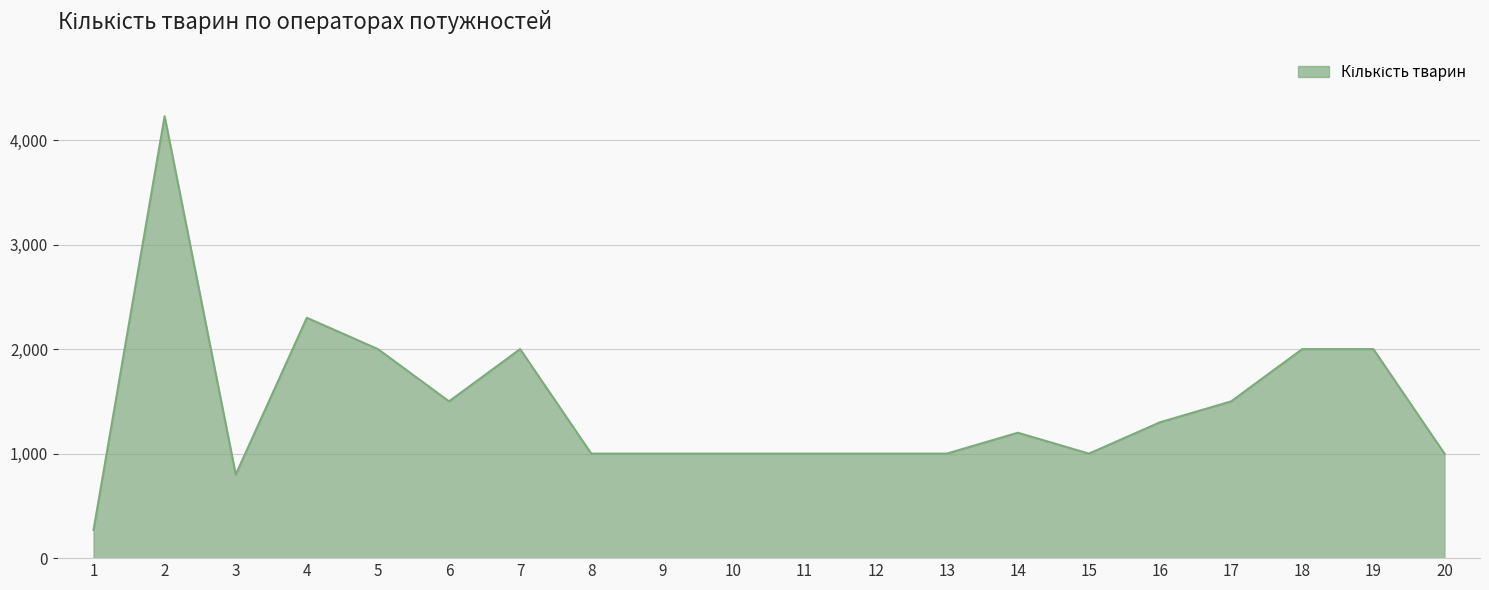

Approximately how many times larger is the value at 2 compared to 19?

2.1